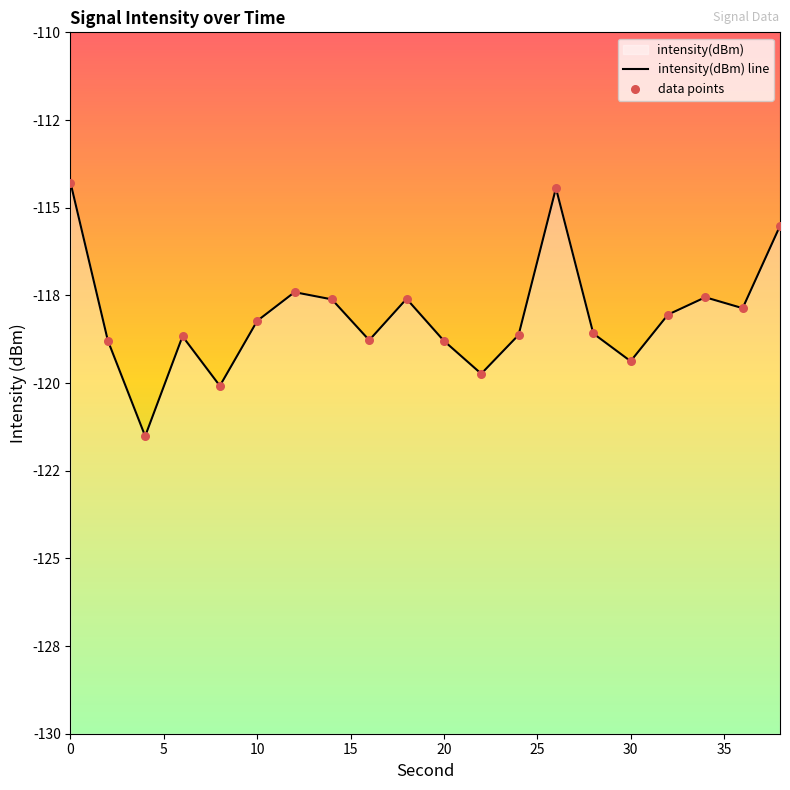

What is the total value across all series at 10?

-236.5